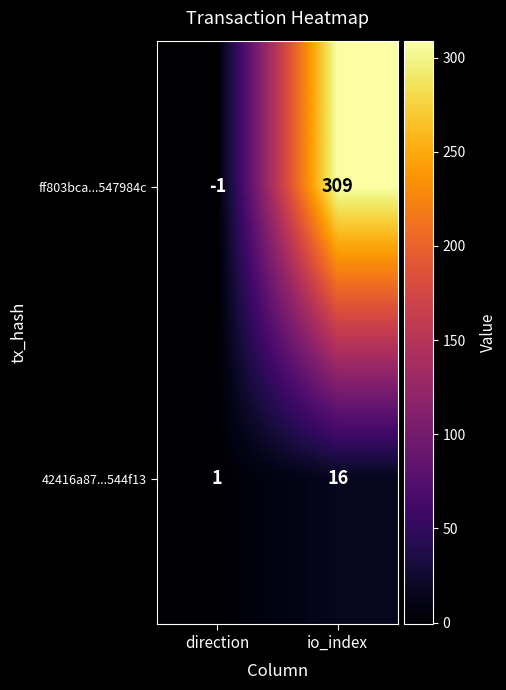

What is the difference between the maximum and minimum values in the 42416a87...544f13 series?

15